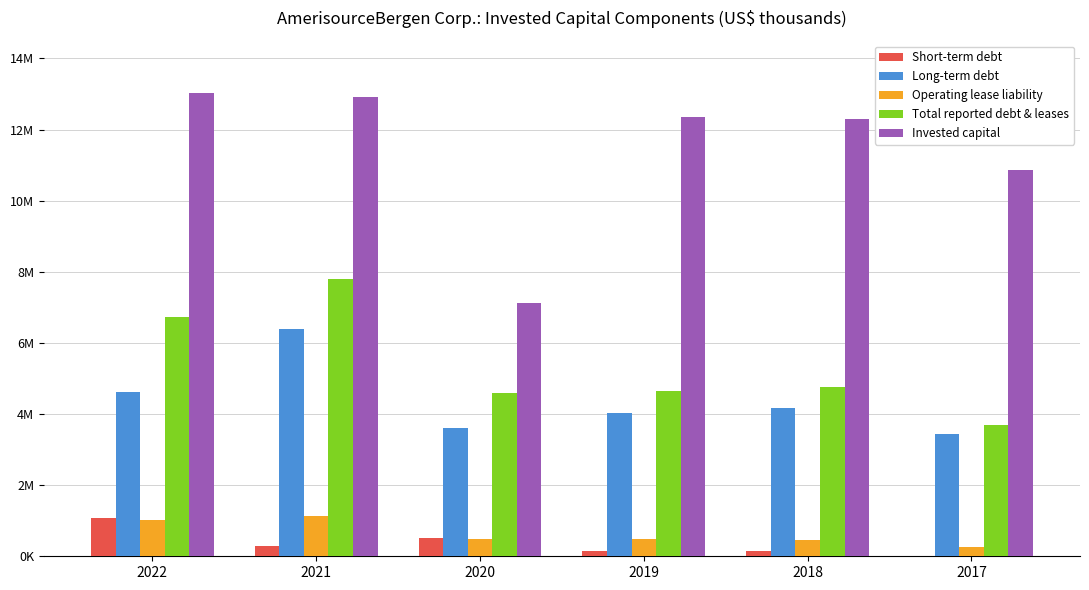

Which series has the largest range (max minus min)?

Invested capital